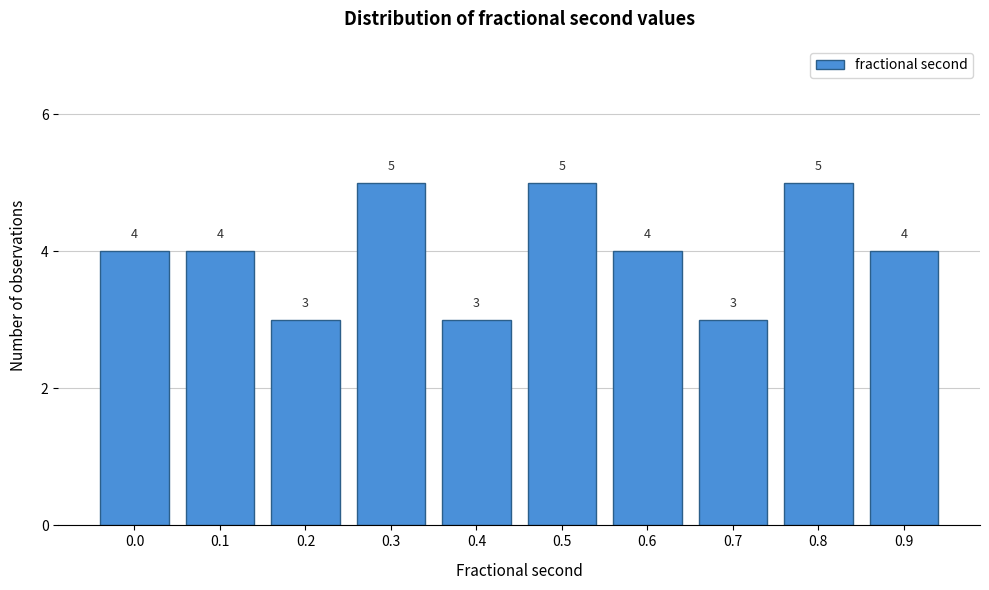

Reading left to right, extract all data points from this chart.

4	4	3	5	3	5	4	3	5	4